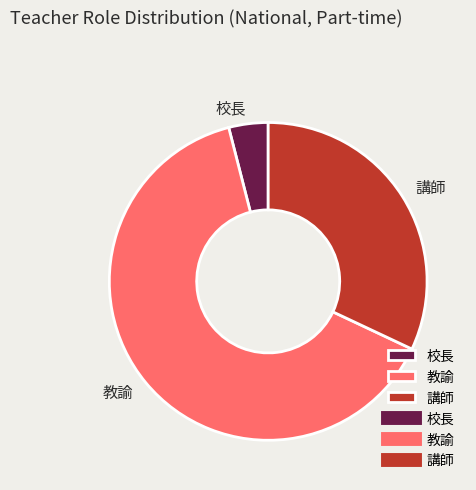

Is it true that 教諭 is 50% of the pie?

False